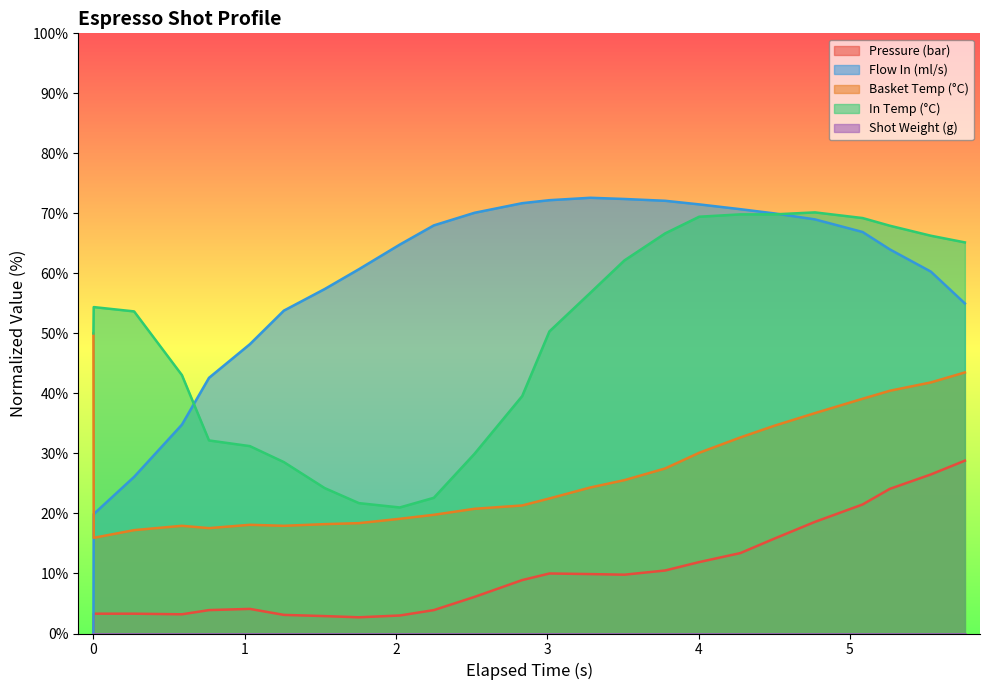

True or false: pressure and water_temperature_basket intersect in this chart.

False